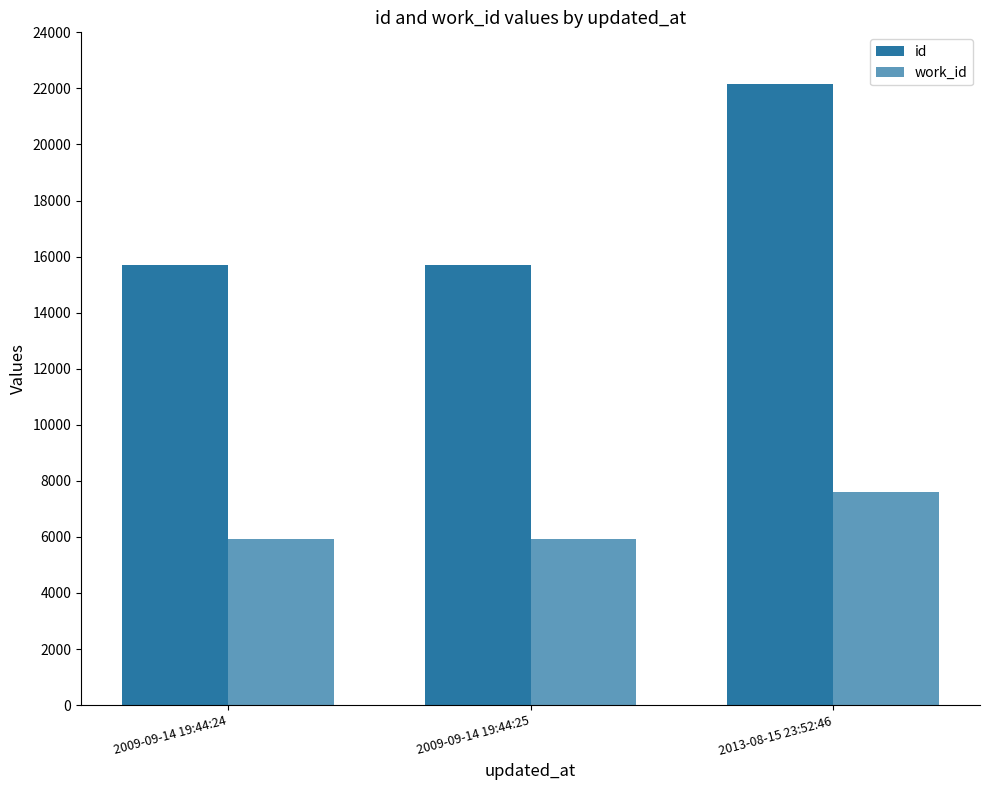

What is the total value across all series at 2013-08-15 23:52:46?

29754